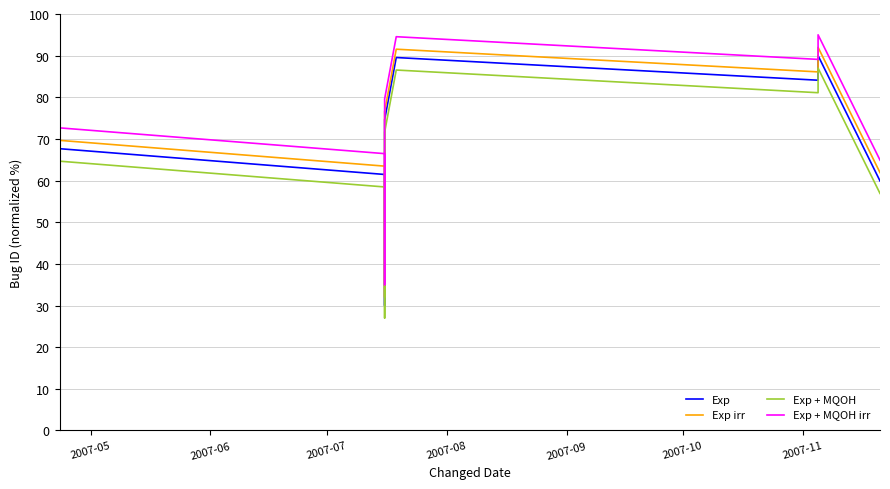

True or false: Exp and Exp + MQOH cross at least once.

False